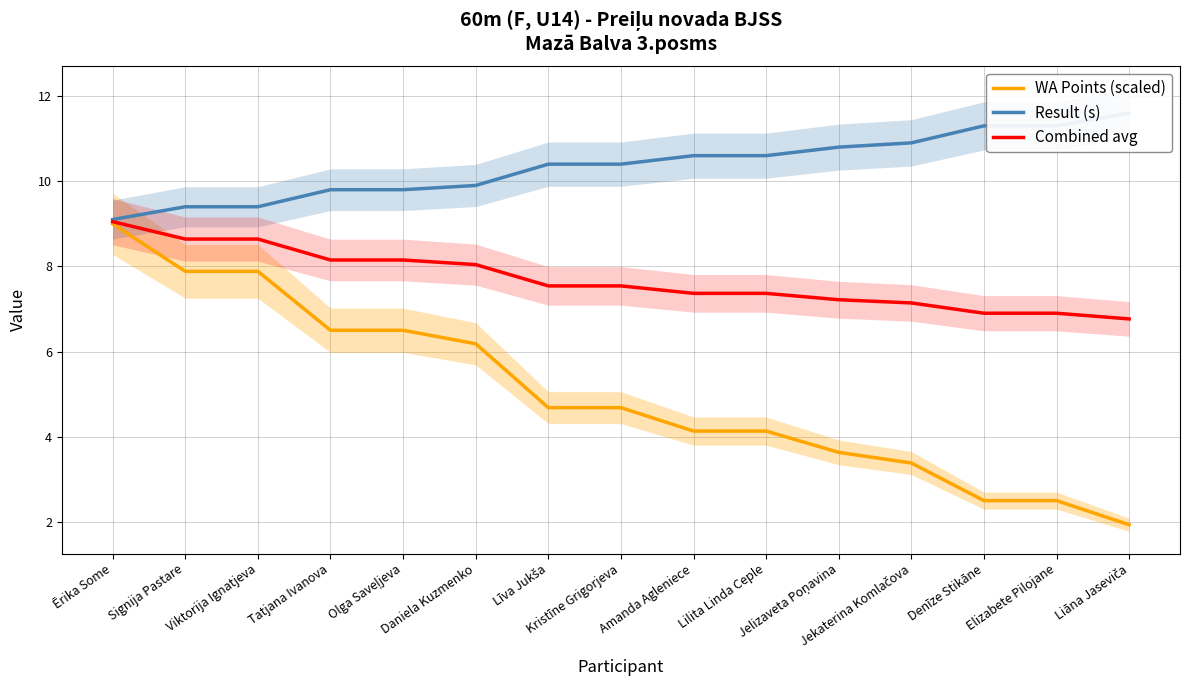

What is the label of the 10th point from the left?

Lilita Linda Ceple